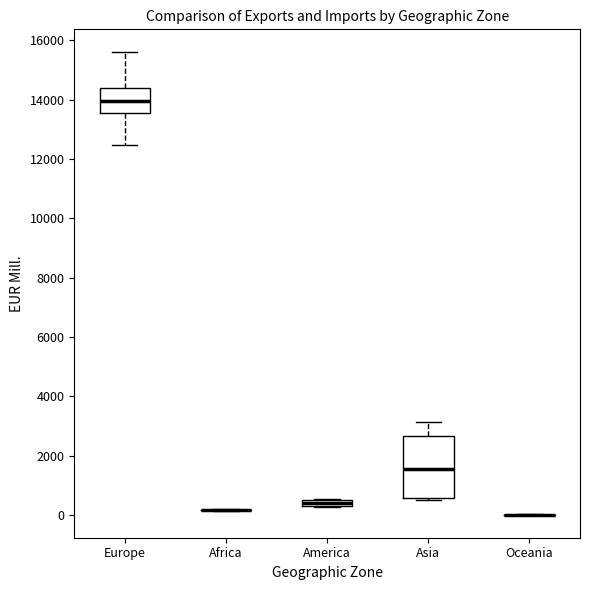

Which box is the tallest, from its lower edge to its upper edge?

Asia